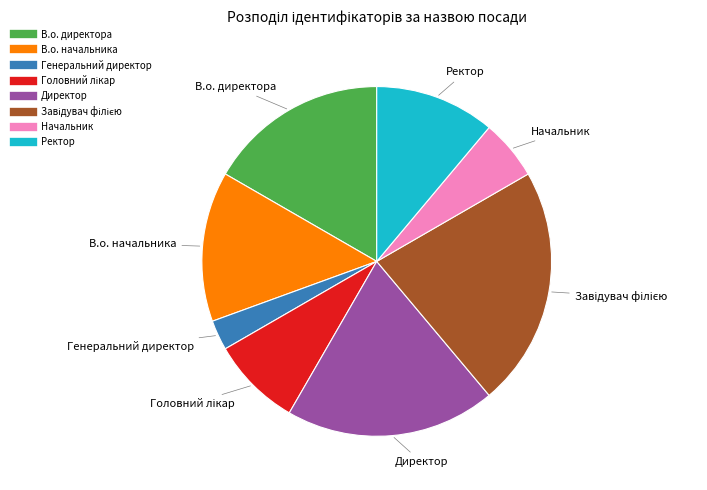

Is it true that Директор is 10% of the pie?

False